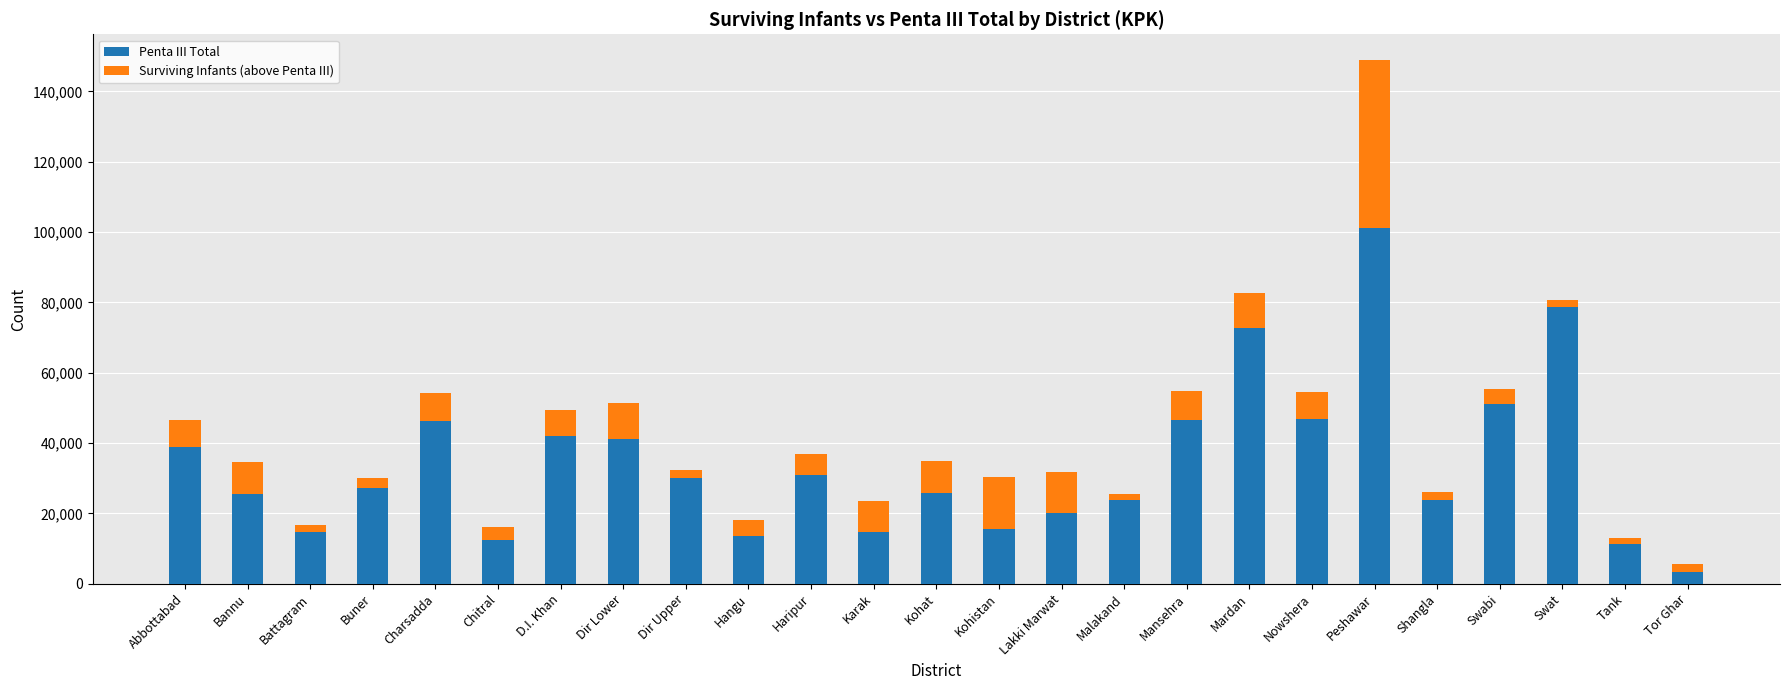

What is the difference between the second highest and second lowest values in the Penta III Total series?

67303